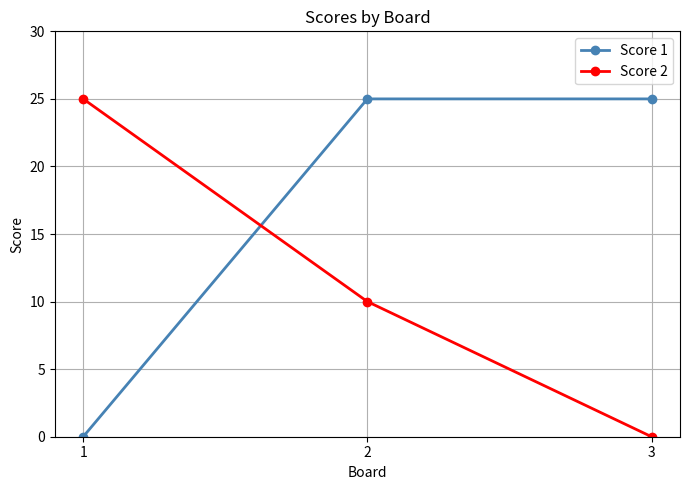

At which label is Score 2 closest to 12?

2